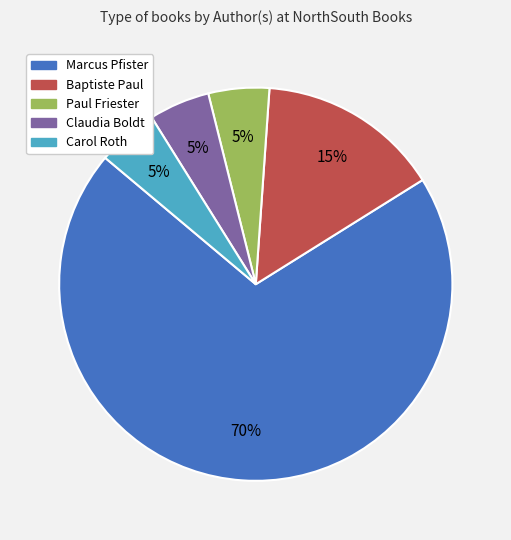

To the nearest percent, what is the difference between the Paul Friester and Marcus Pfister slice percentages?

65%